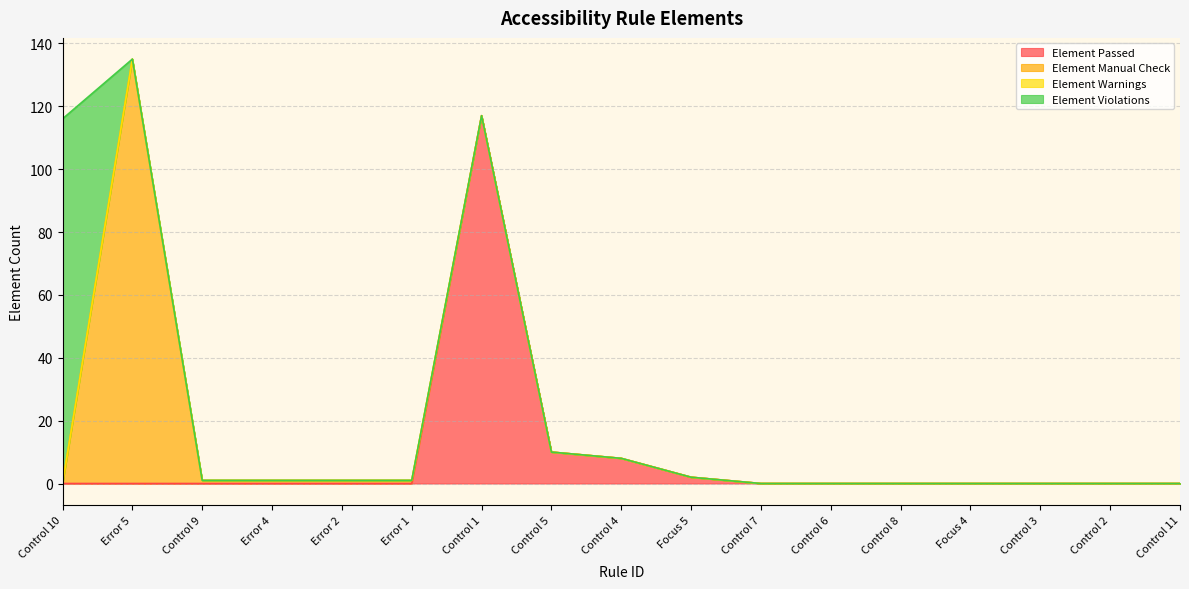

Where is Element Passed nearest to the value 58?

Control 5